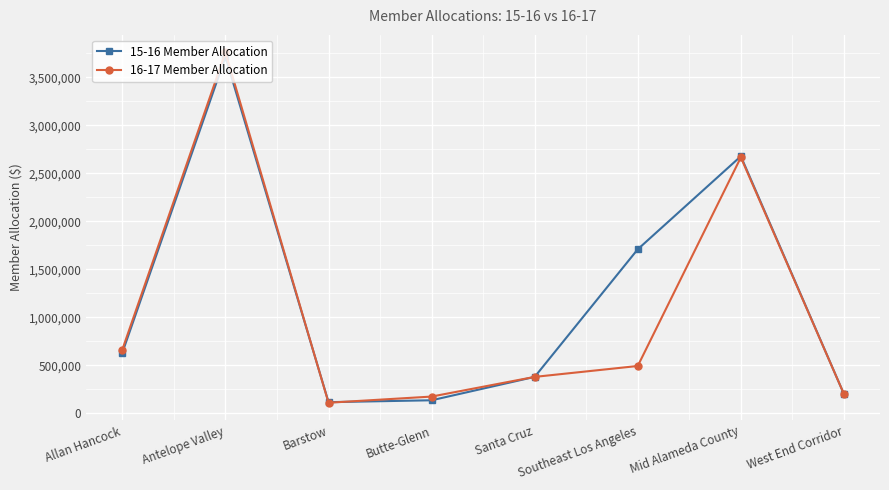

Does the chart display data point markers on the line(s)?

Yes